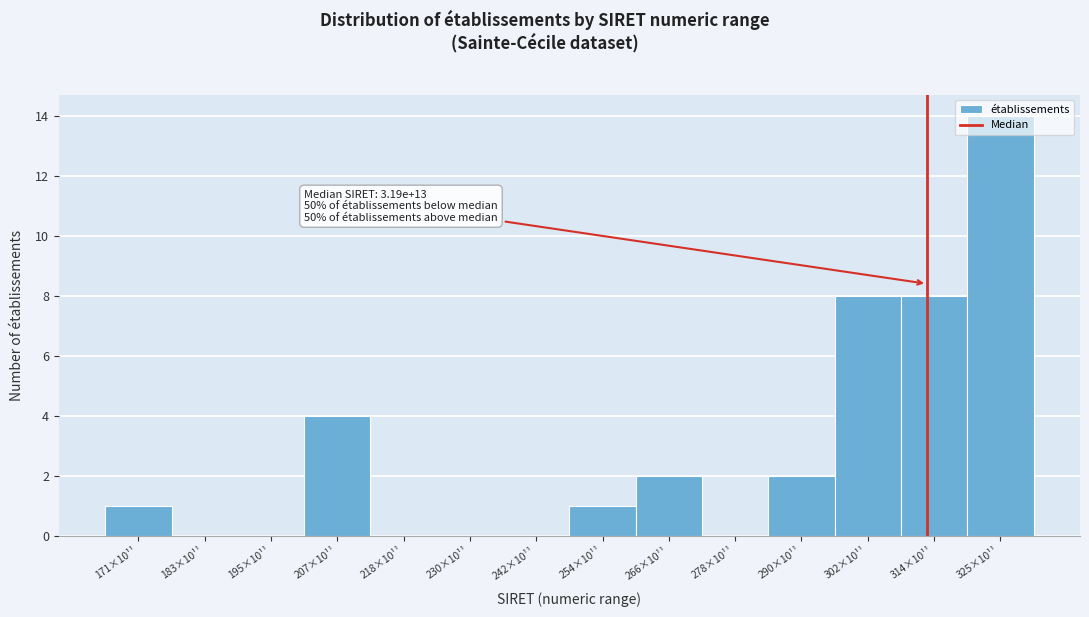

What is the maximum value shown in the chart?

14